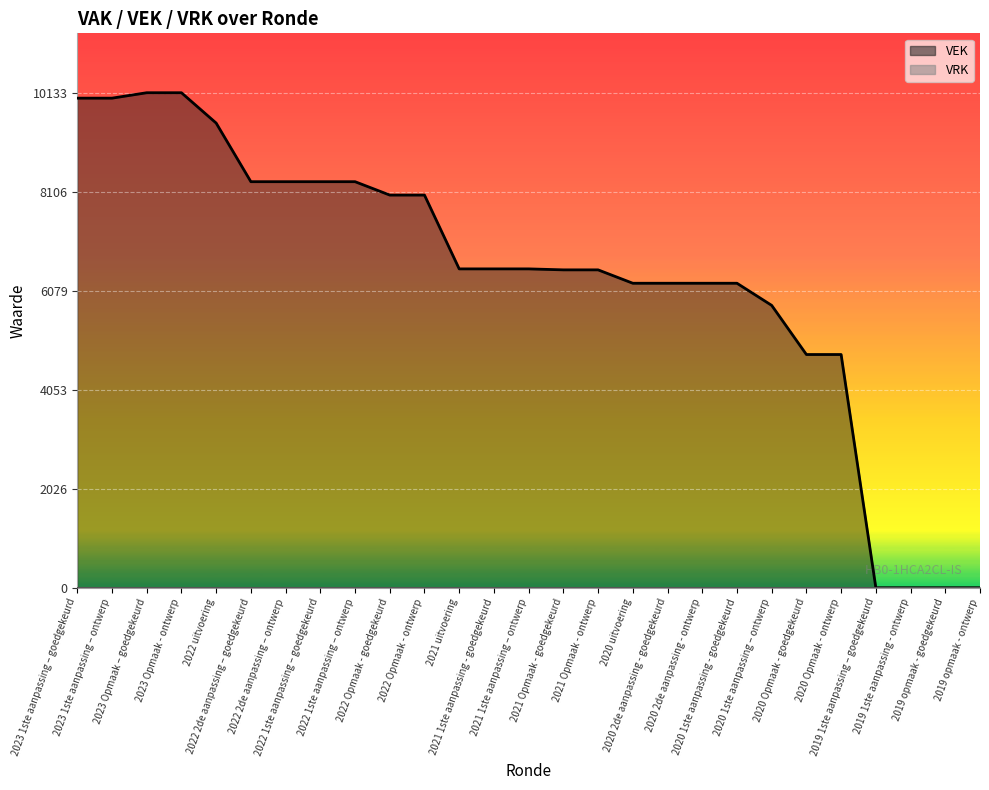

Which label corresponds to the largest value in the chart?

2023 Opmaak – goedgekeurd